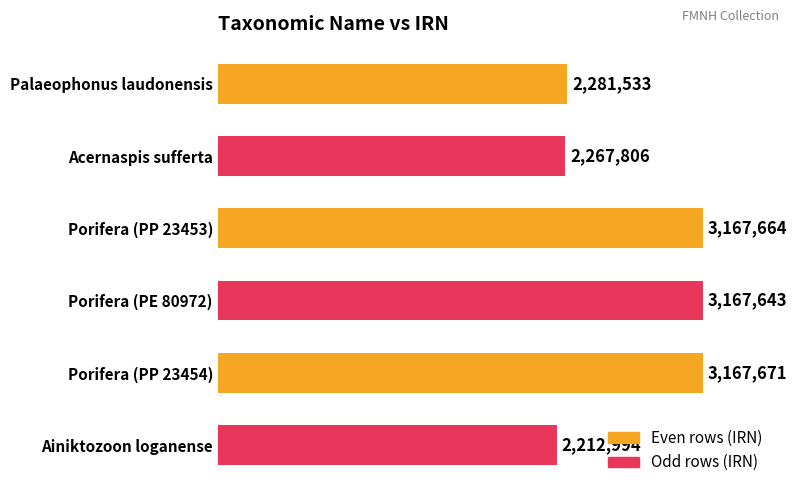

Rank the categories by value from highest to lowest.

Porifera (PP 23454), Porifera (PP 23453), Porifera (PE 80972), Palaeophonus laudonensis, Acernaspis sufferta, Ainiktozoon loganense